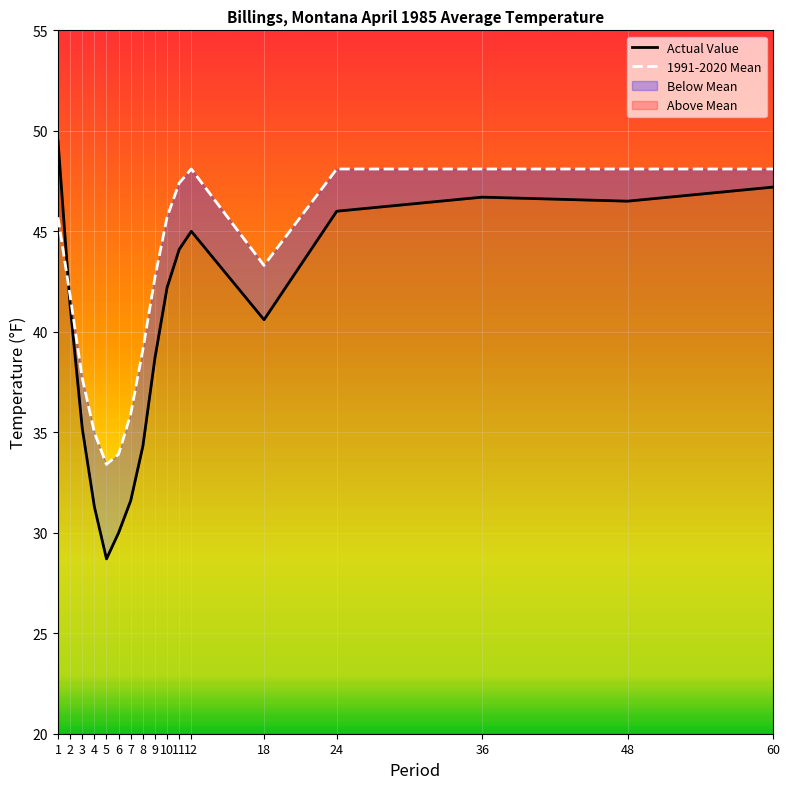

At how many categories does at least one series exceed 36?

13